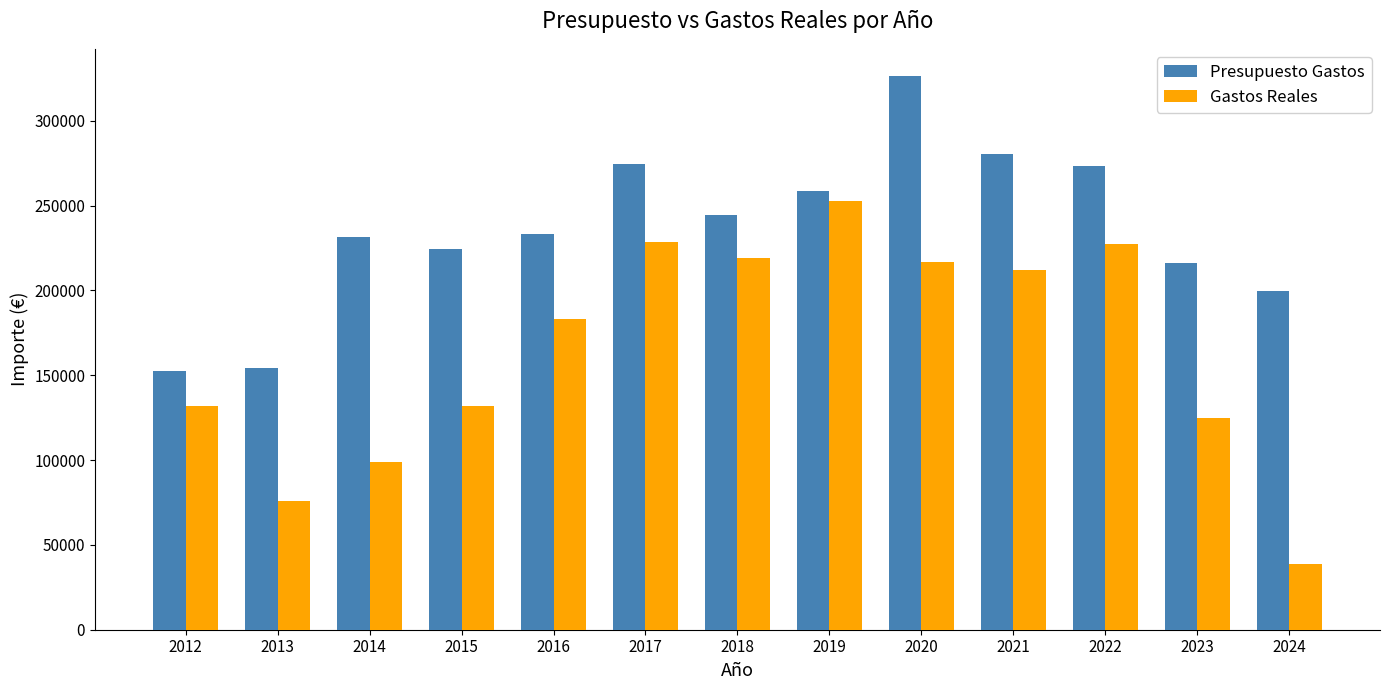

List the series in order of their peak value, lowest first.

Gastos Reales, Presupuesto Gastos